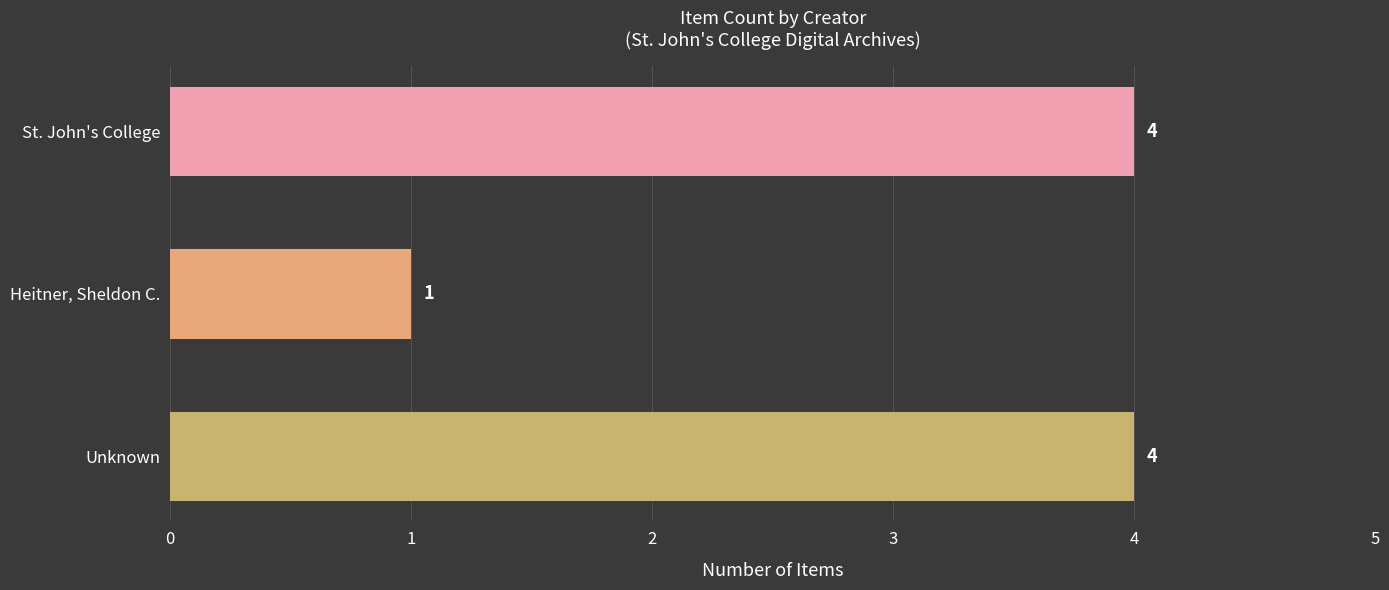

What is the minimum value shown in the chart?

1